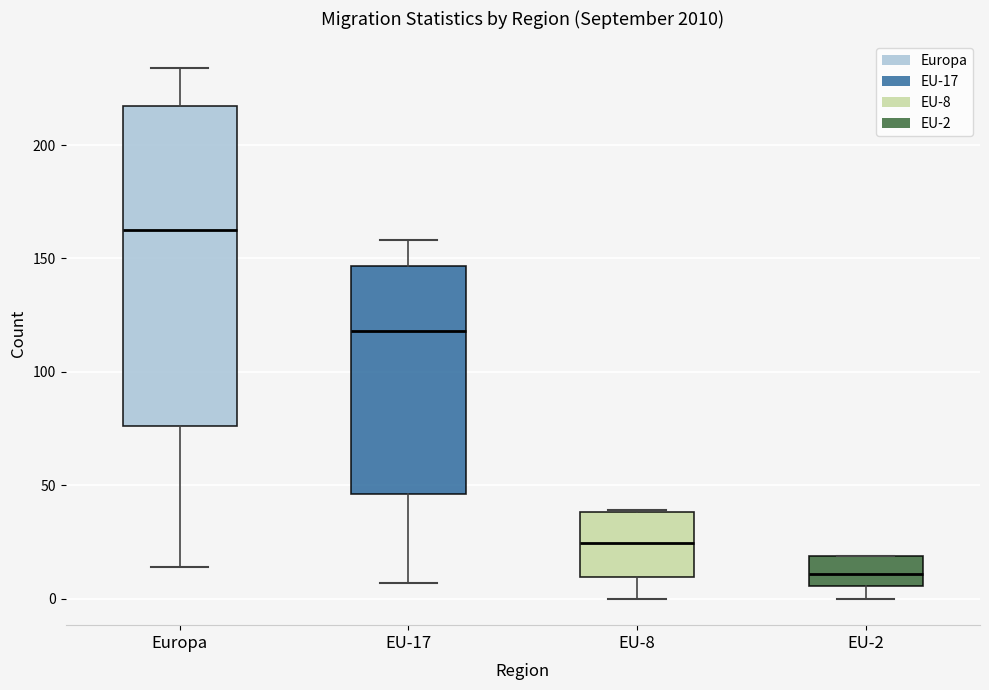

Which box's median line is the lowest?

EU-2